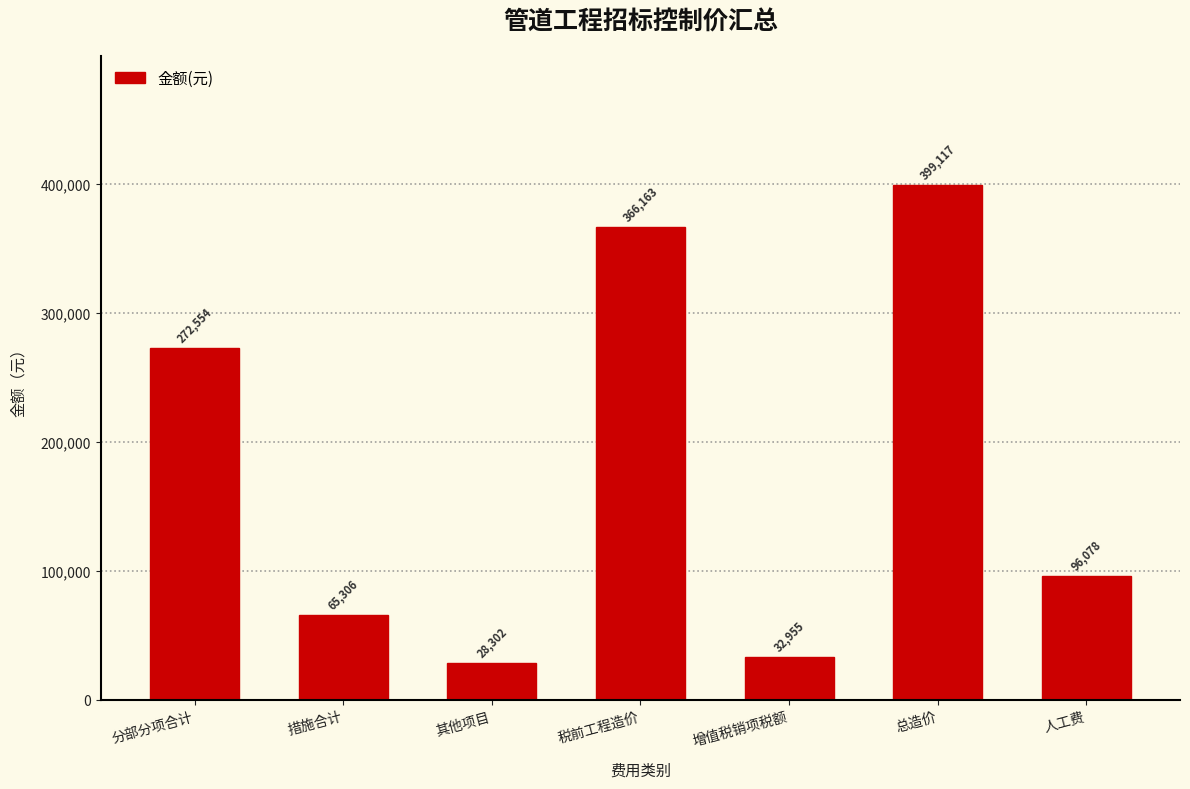

Which has a higher value, 总造价 or 人工费?

总造价